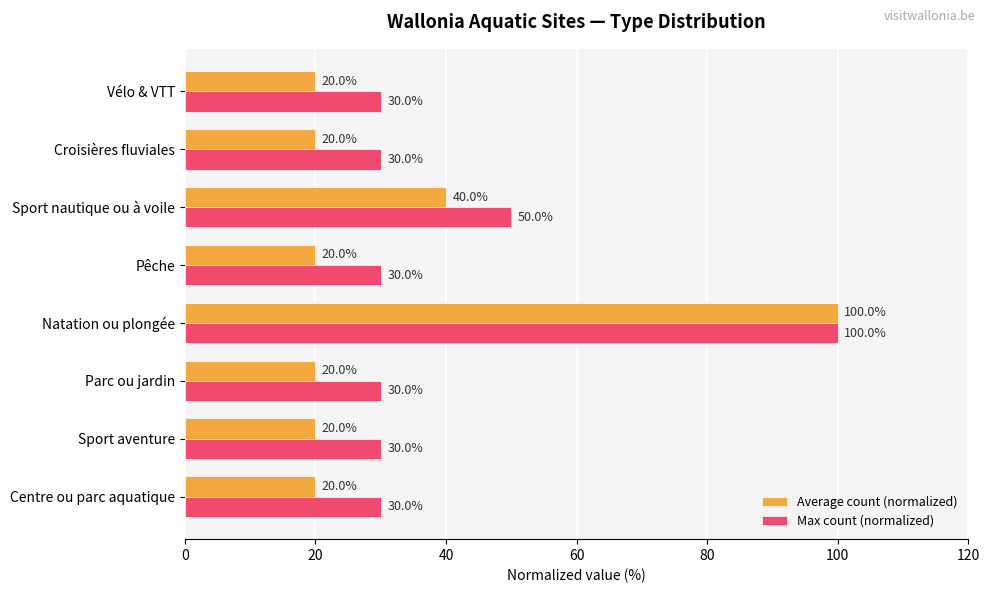

At how many categories does at least one series exceed 69?

1